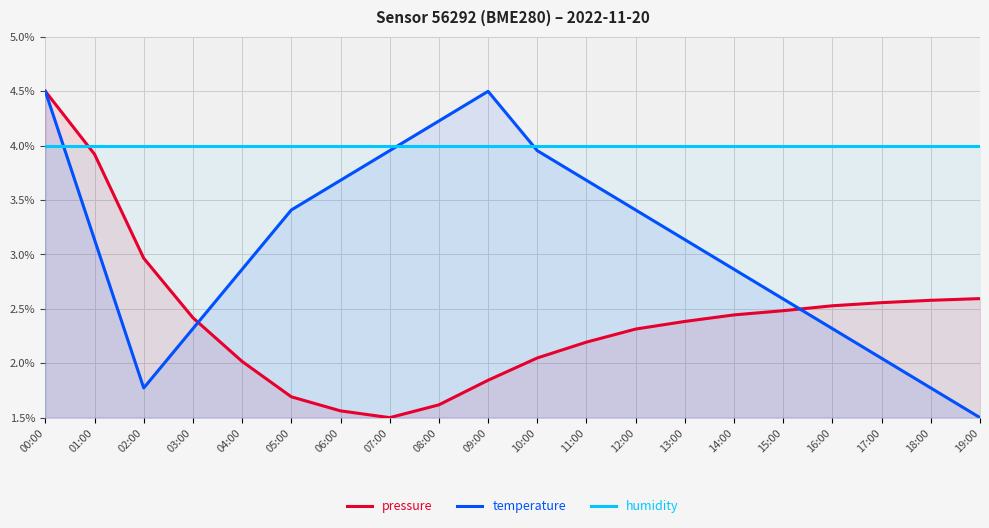

How many values in the temperature series exceed 3?

11